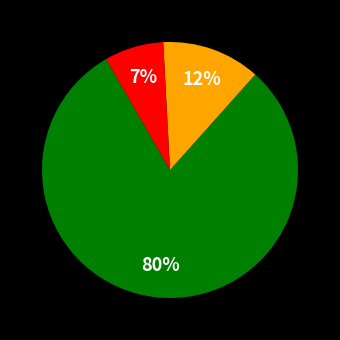

To the nearest percent, what is the average slice percentage?

33%